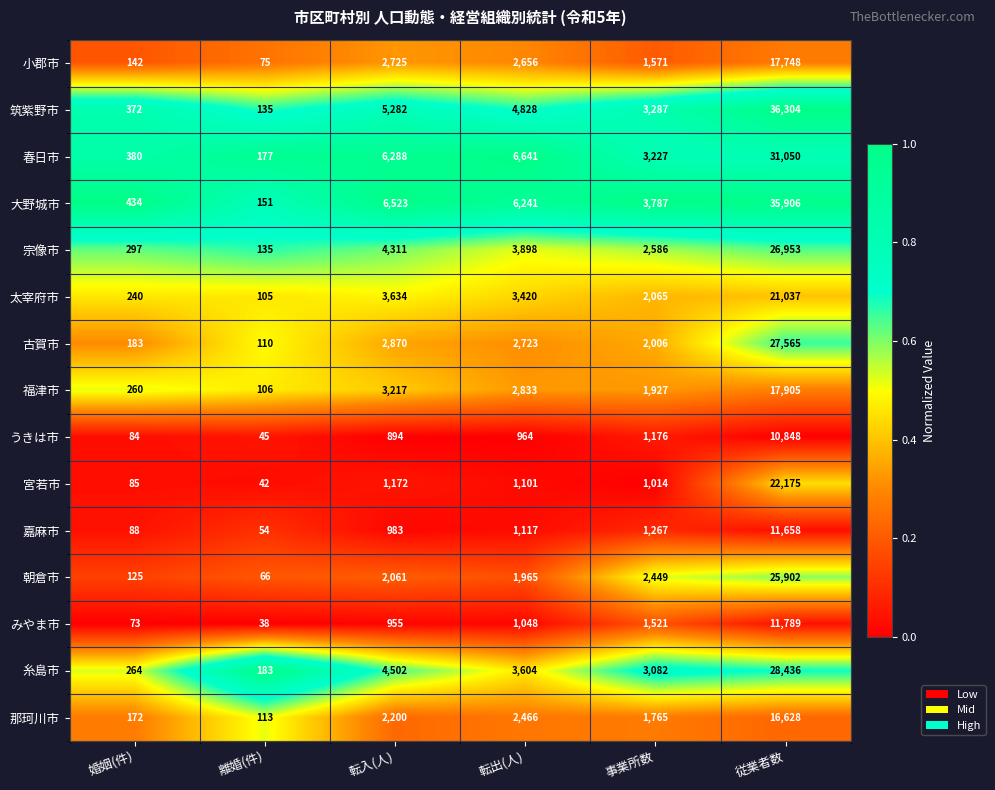

Rank the series by their maximum value, from lowest to highest.

うきは市, 嘉麻市, みやま市, 那珂川市, 小郡市, 福津市, 太宰府市, 宮若市, 朝倉市, 宗像市, 古賀市, 糸島市, 春日市, 大野城市, 筑紫野市